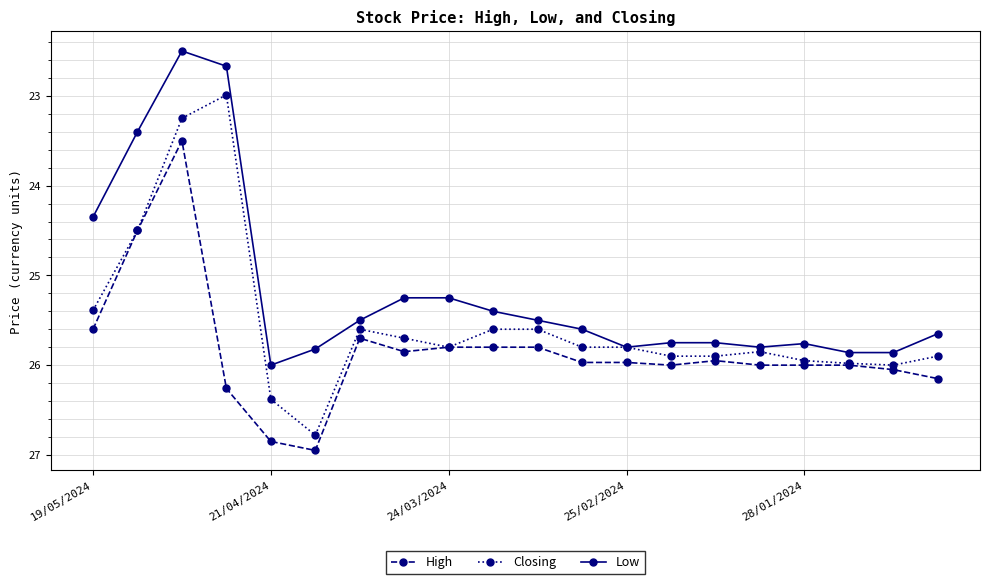

What is the maximum value for Low?

26.0